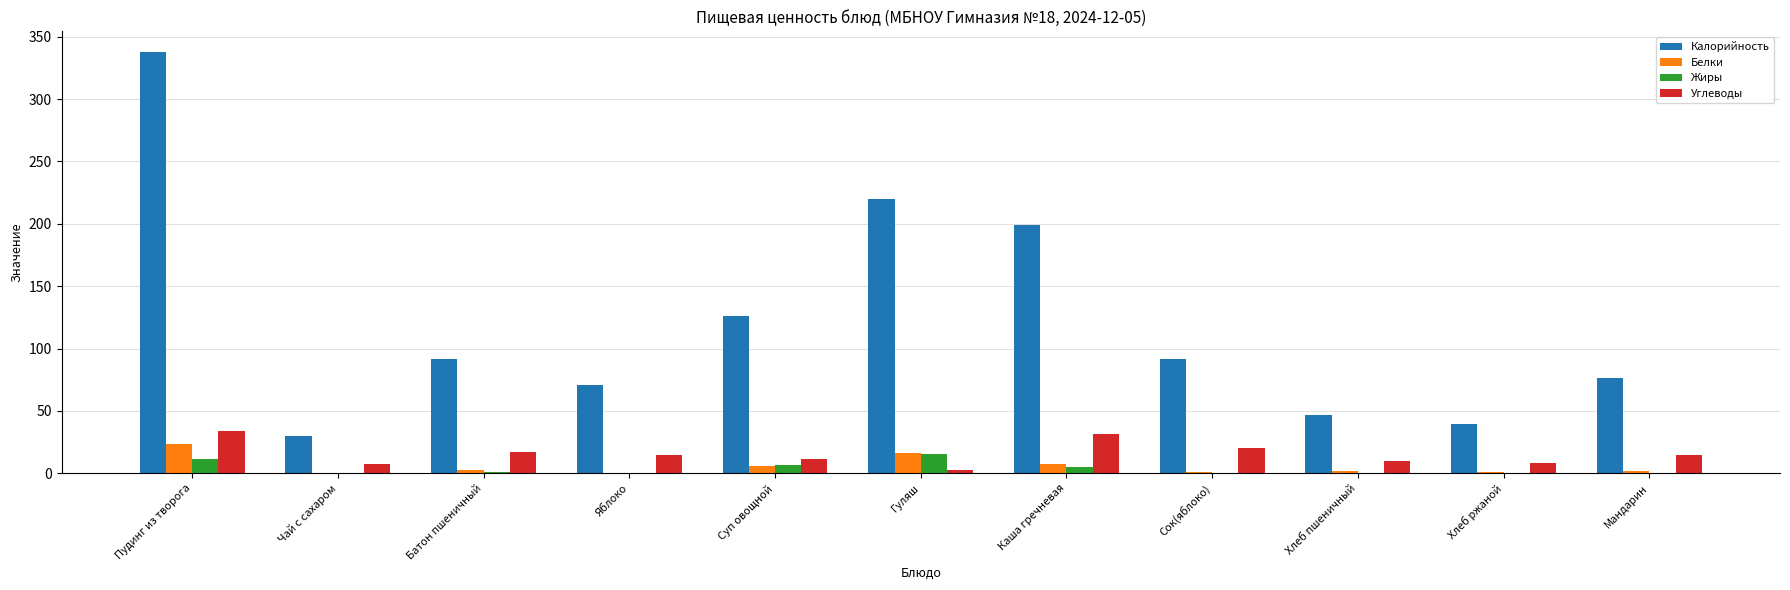

Between Суп овощной and Хлеб ржаной, which series saw the biggest shift?

Калорийность